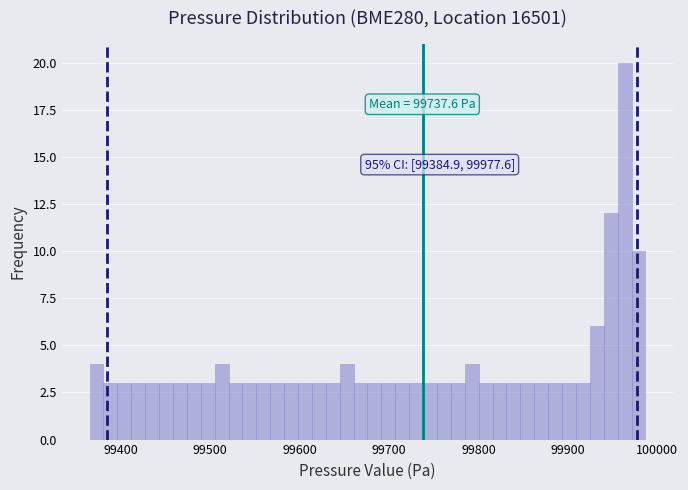

Read against the x-axis, roughly where is the centre of the tallest bar?

99960